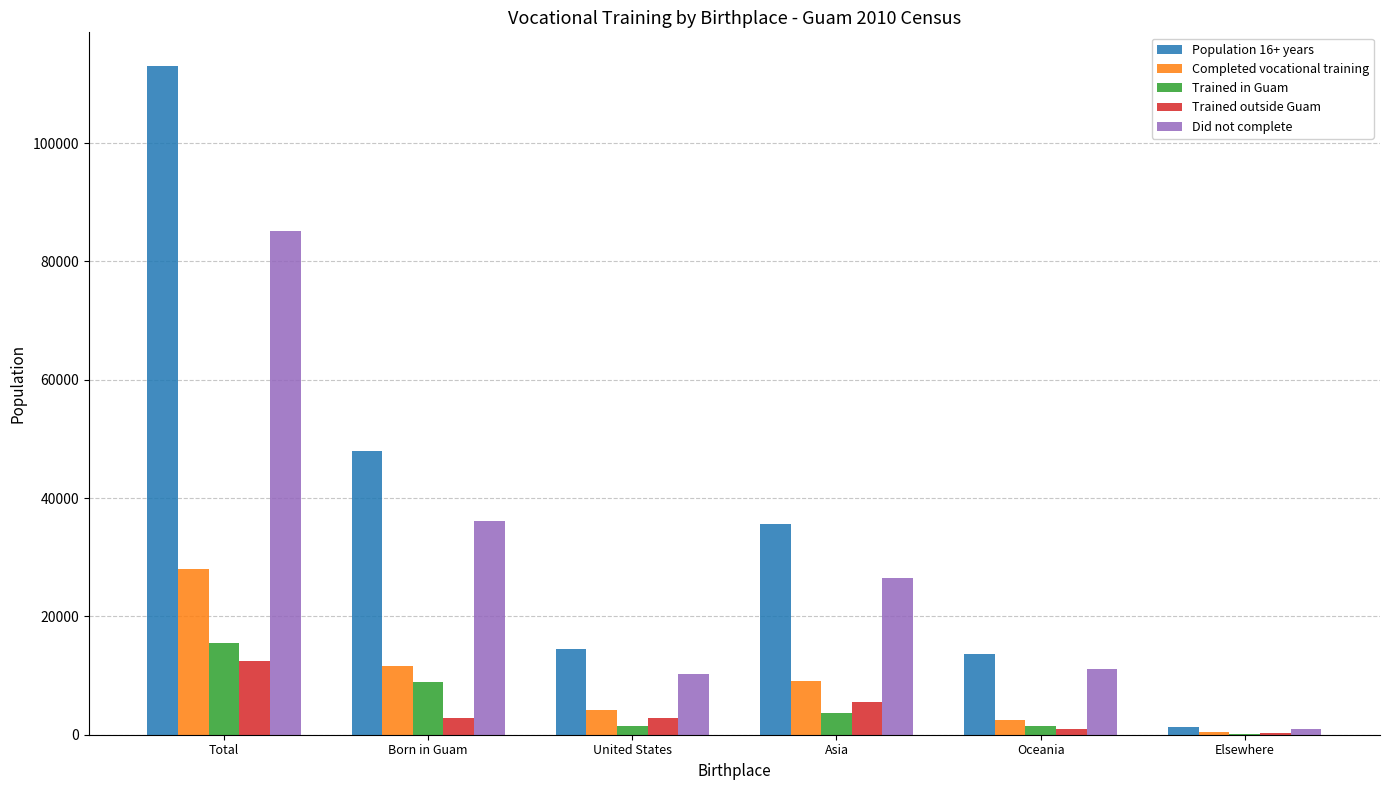

What is the average value of the Trained in Guam series?

5173